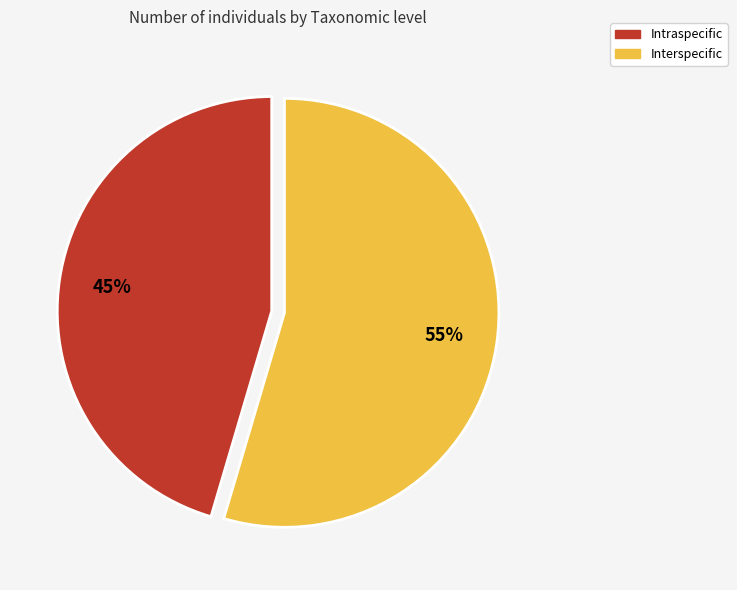

To the nearest percent, what is the combined percentage of Interspecific and Intraspecific?

100%